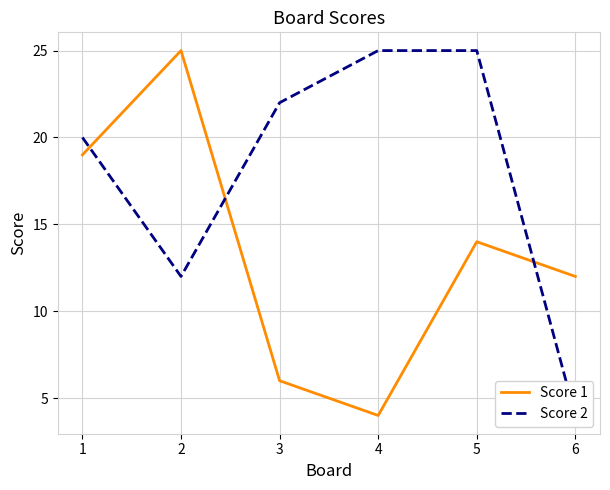

At which category does Score 1 reach its first local valley?

4